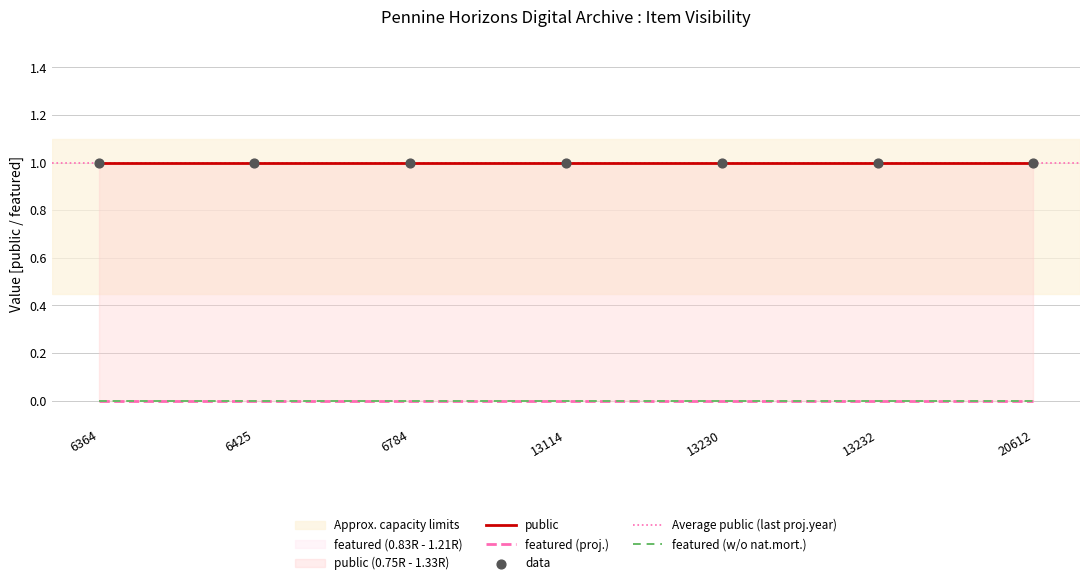

At which category is the sum across all series the highest?

6364